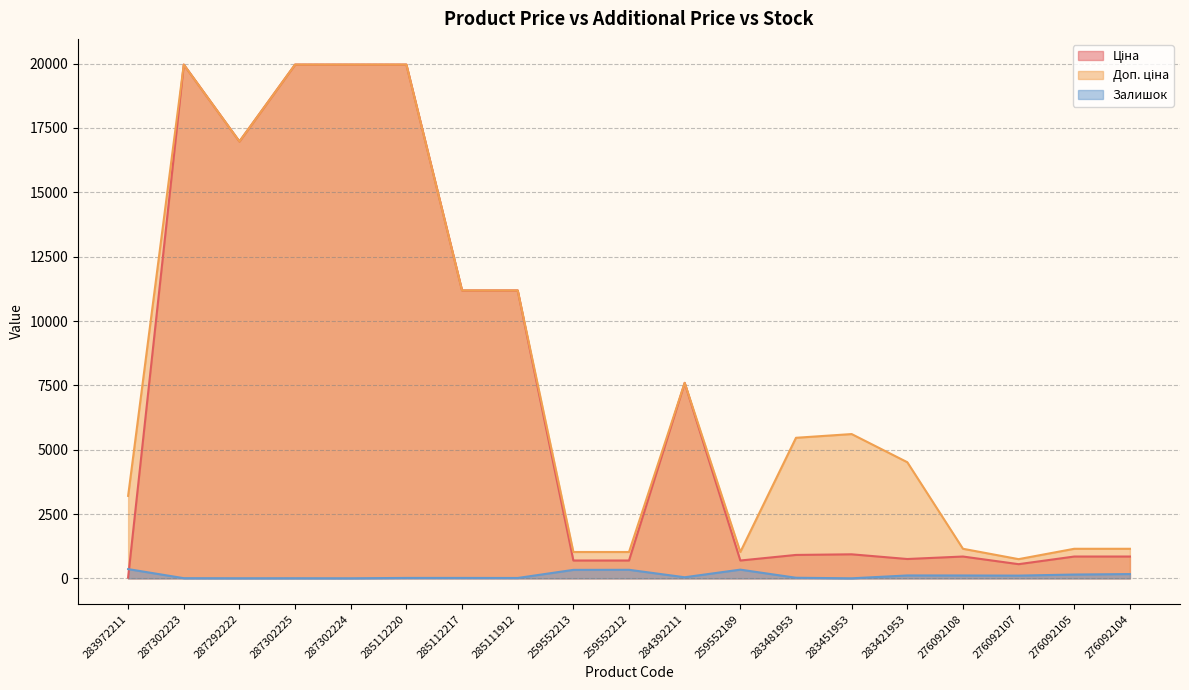

True or false: Залишок has more than 2 points higher than both neighbors.

True